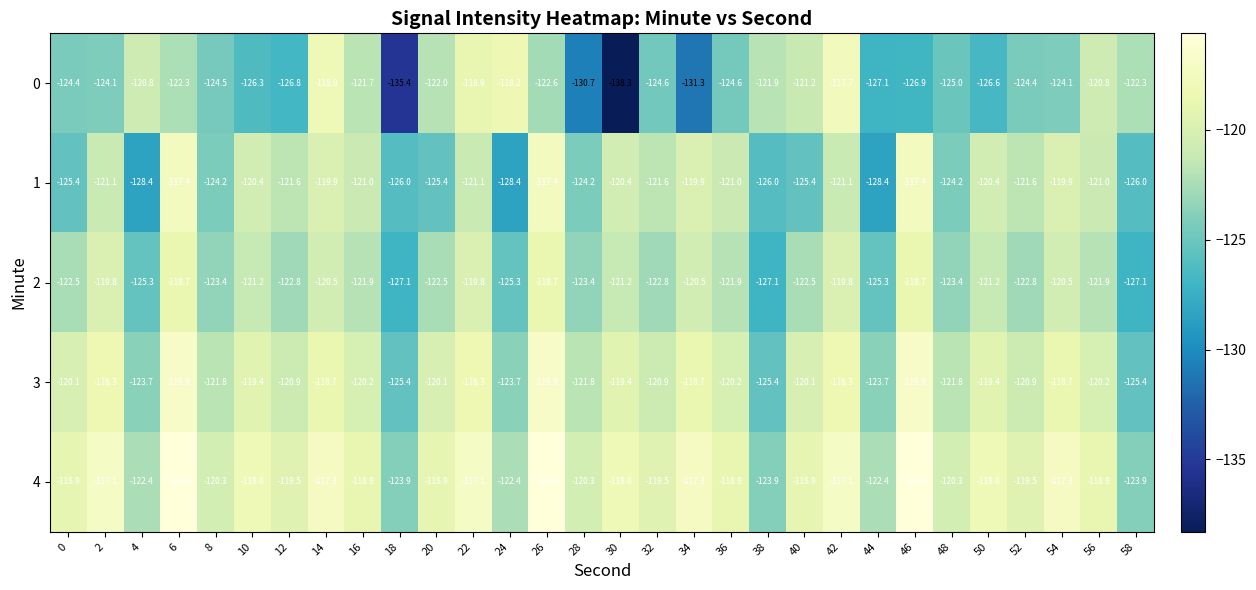

How many distinct data groups are displayed?

5